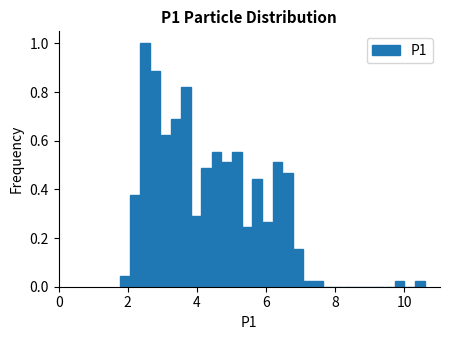

Around what value on the x-axis is the tallest bar? Give the approximate position of its centre, as read against the axis.

2.6